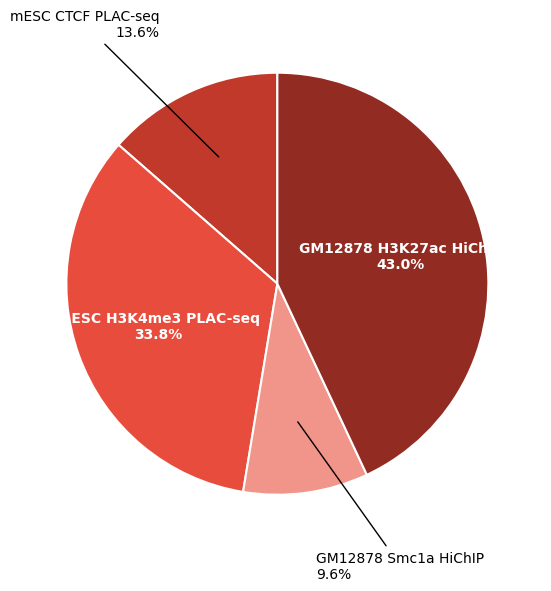

Does any single category account for the majority?

No